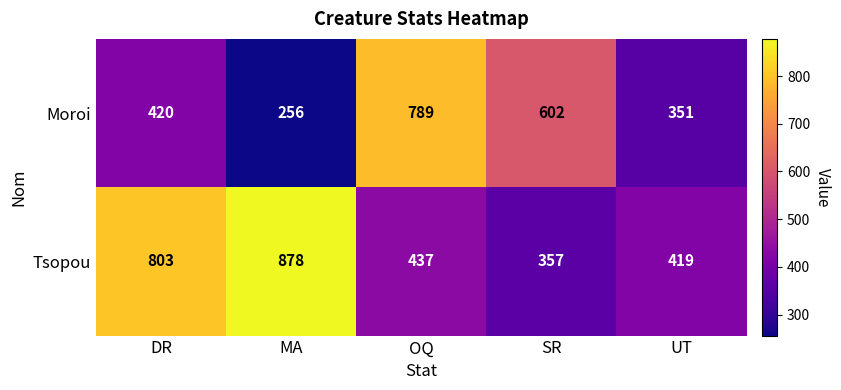

At how many categories does at least one series exceed 368?

5